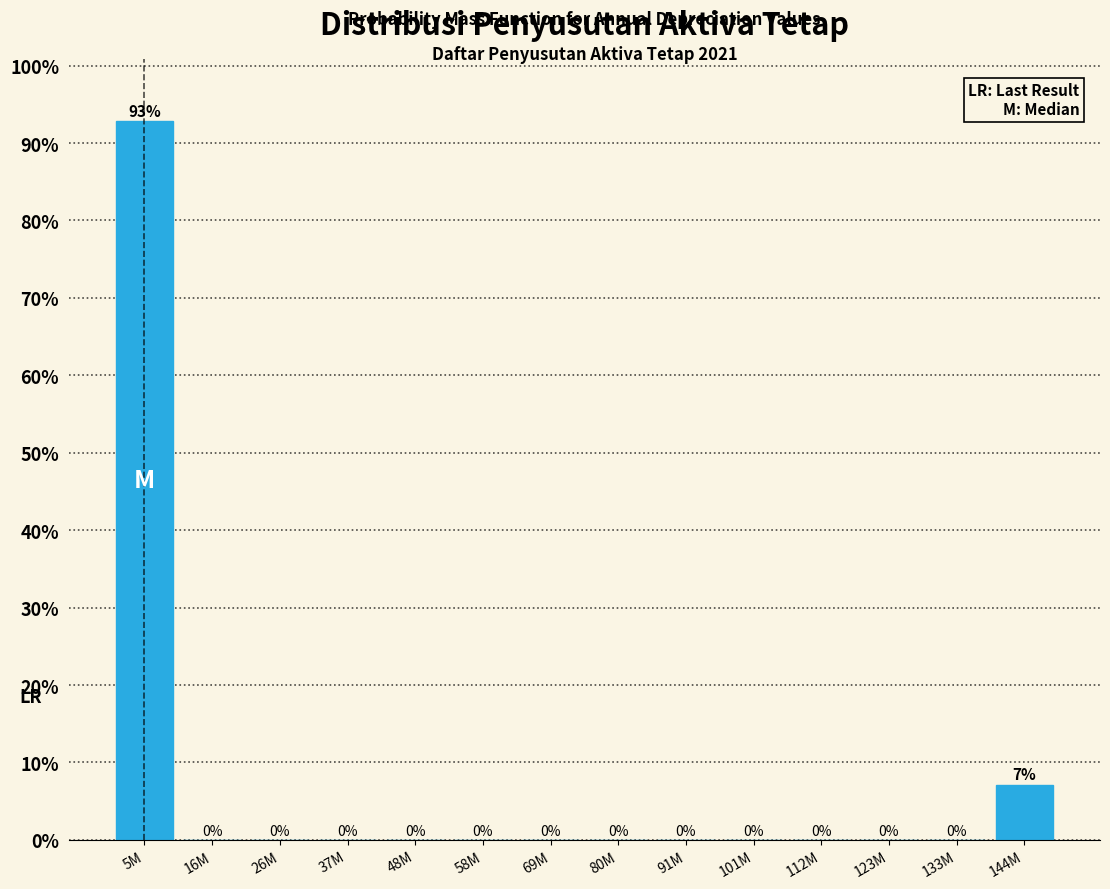

What is the maximum value shown in the chart?

92.9